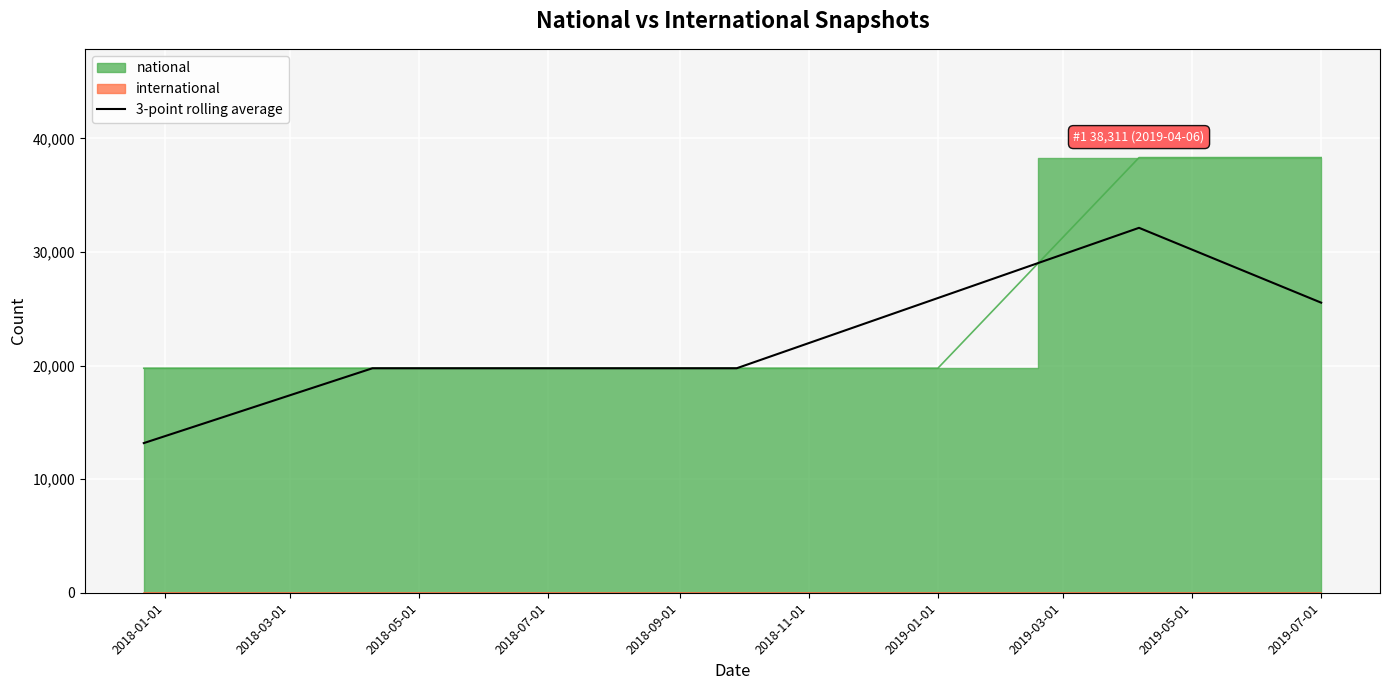

What is the minimum value for 3-point rolling average?

13176.7